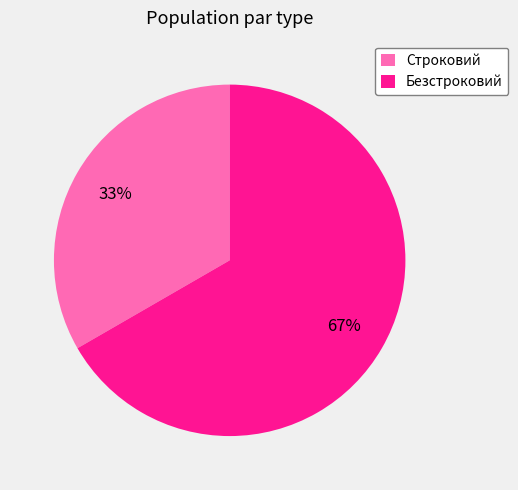

What is the largest slice in the pie chart?

Безстроковий